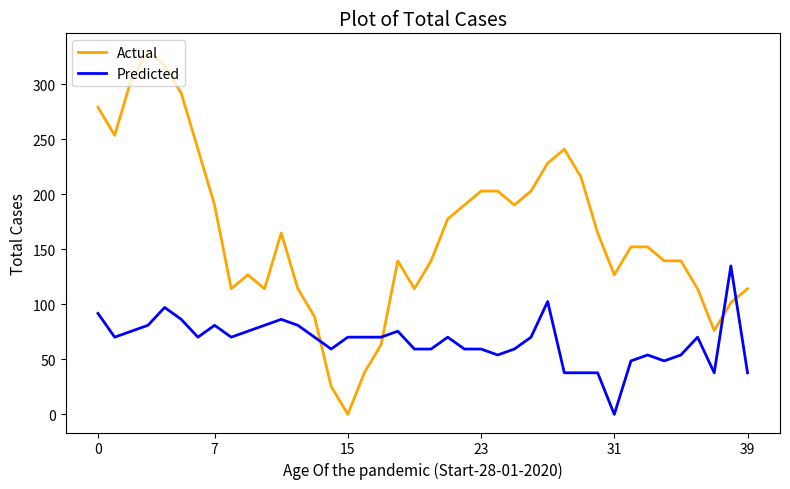

List the series in order of their peak value, lowest first.

Predicted, Actual